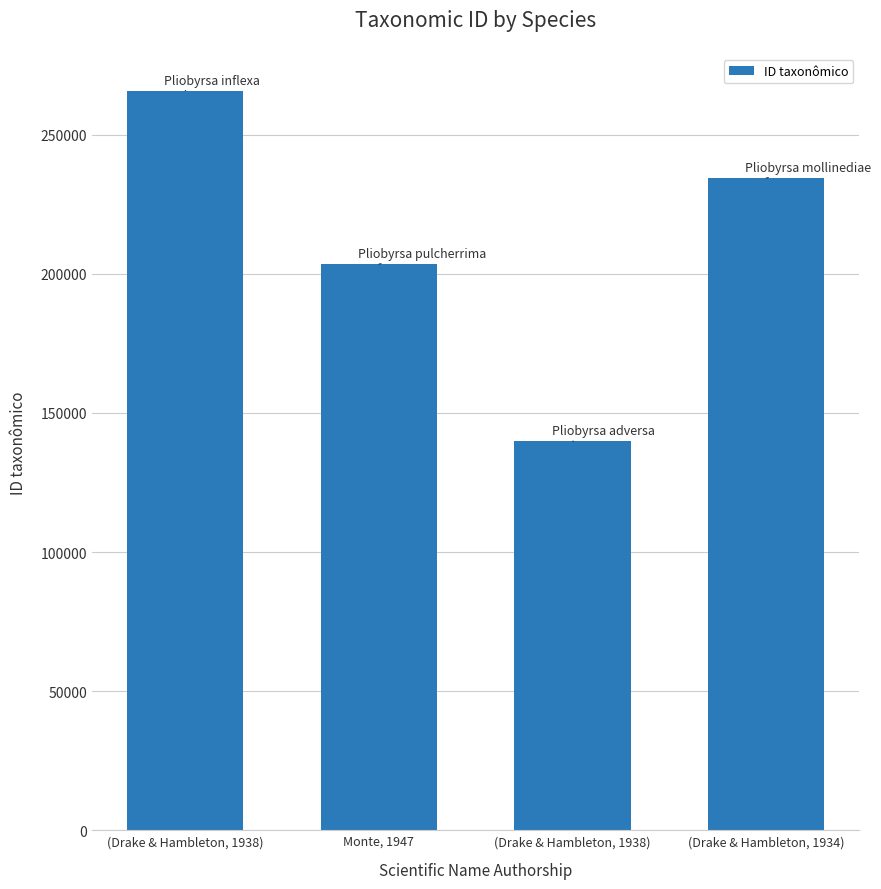

The chart shows a value of 390484 at (Drake & Hambleton, 1938). True or false?

False